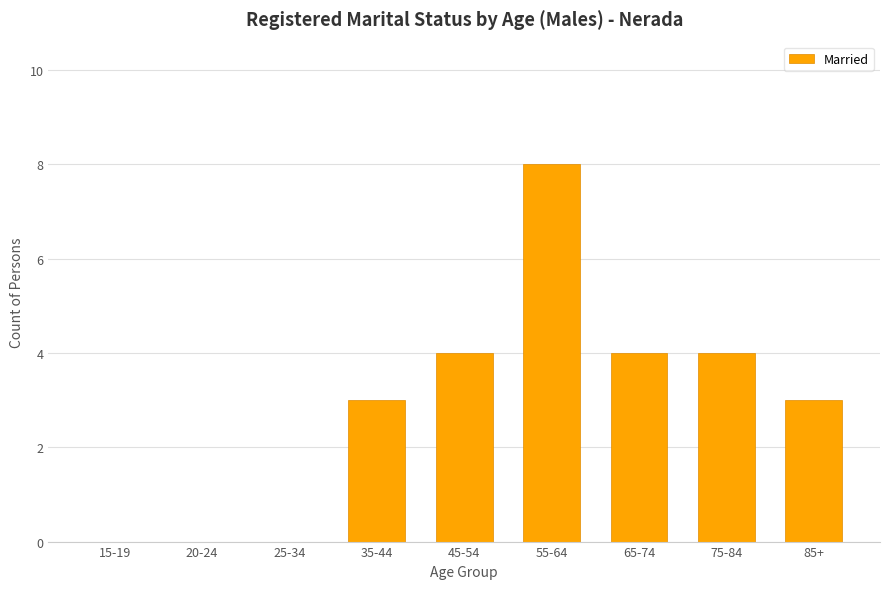

How many distinct data groups are displayed?

1